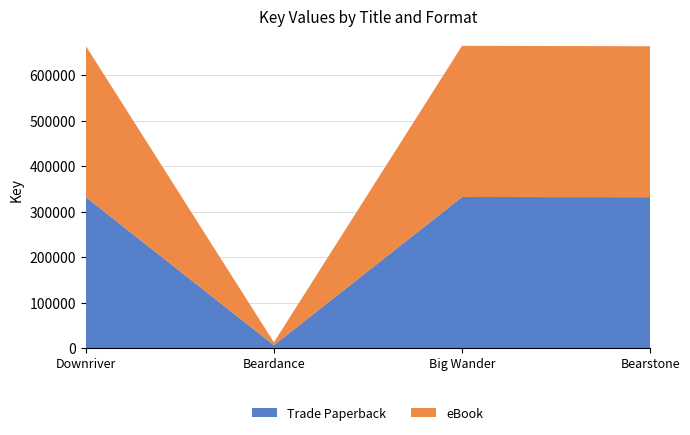

Reading left to right, what are all the values shown in this chart?

Trade Paperback: Downriver=332314	Beardance=6446	Big Wander=332440	Bearstone=331957
eBook: Downriver=332314	Beardance=6446	Big Wander=332440	Bearstone=331957